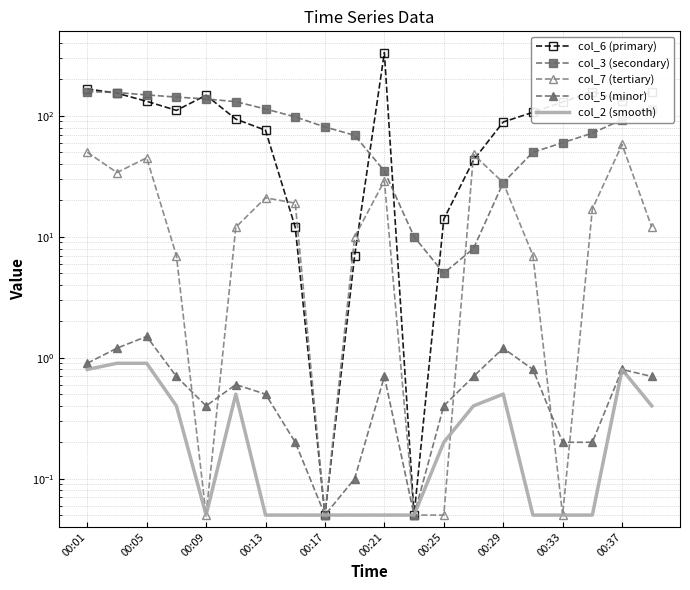

Reading left to right, what are all the values shown in this chart?

col_6 (primary): 167.0	154.0	132.0	111.0	148.0	94.0	76.0	12.0	0.1	7.0	334.0	0.1	14.0	43.0	89.0	107.0	130.0	159.0	133.0	157.0
col_3 (secondary): 159.0	156.0	149.0	143.0	138.0	131.0	114.0	98.0	81.0	69.0	35.0	10.0	5.0	8.0	28.0	50.0	60.0	72.0	93.0	114.0
col_7 (tertiary): 50.0	34.0	45.0	7.0	0.1	12.0	21.0	19.0	0.1	10.0	29.0	0.1	0.1	48.0	28.0	7.0	0.1	17.0	58.0	12.0
col_5 (minor): 0.9	1.2	1.5	0.7	0.4	0.6	0.5	0.2	0.1	0.1	0.7	0.1	0.4	0.7	1.2	0.8	0.2	0.2	0.8	0.7
col_2 (smooth): 0.8	0.9	0.9	0.4	0.1	0.5	0.1	0.1	0.1	0.1	0.1	0.1	0.2	0.4	0.5	0.1	0.1	0.1	0.8	0.4